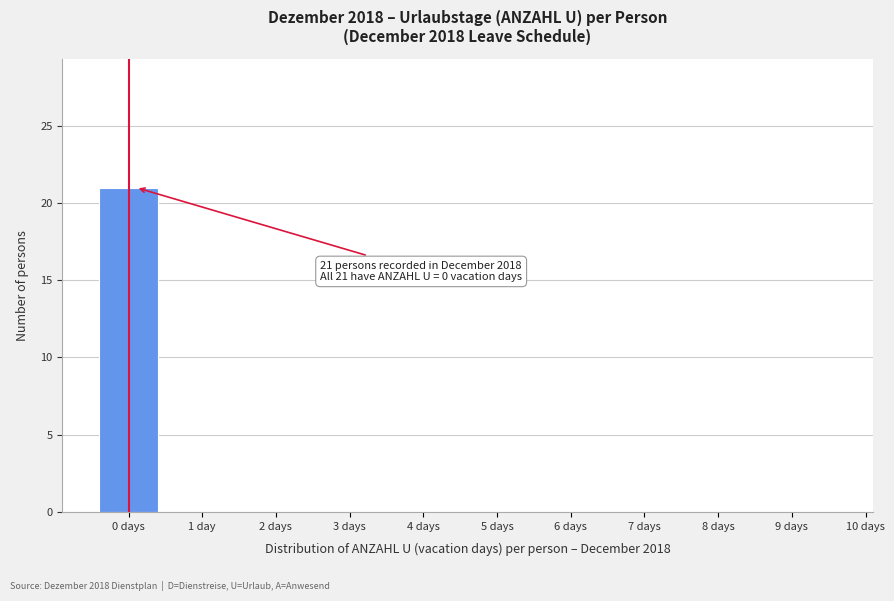

Reading left to right, list all the values displayed in this chart.

0 days=21	1 day=0	2 days=0	3 days=0	4 days=0	5 days=0	6 days=0	7 days=0	8 days=0	9 days=0	10 days=0